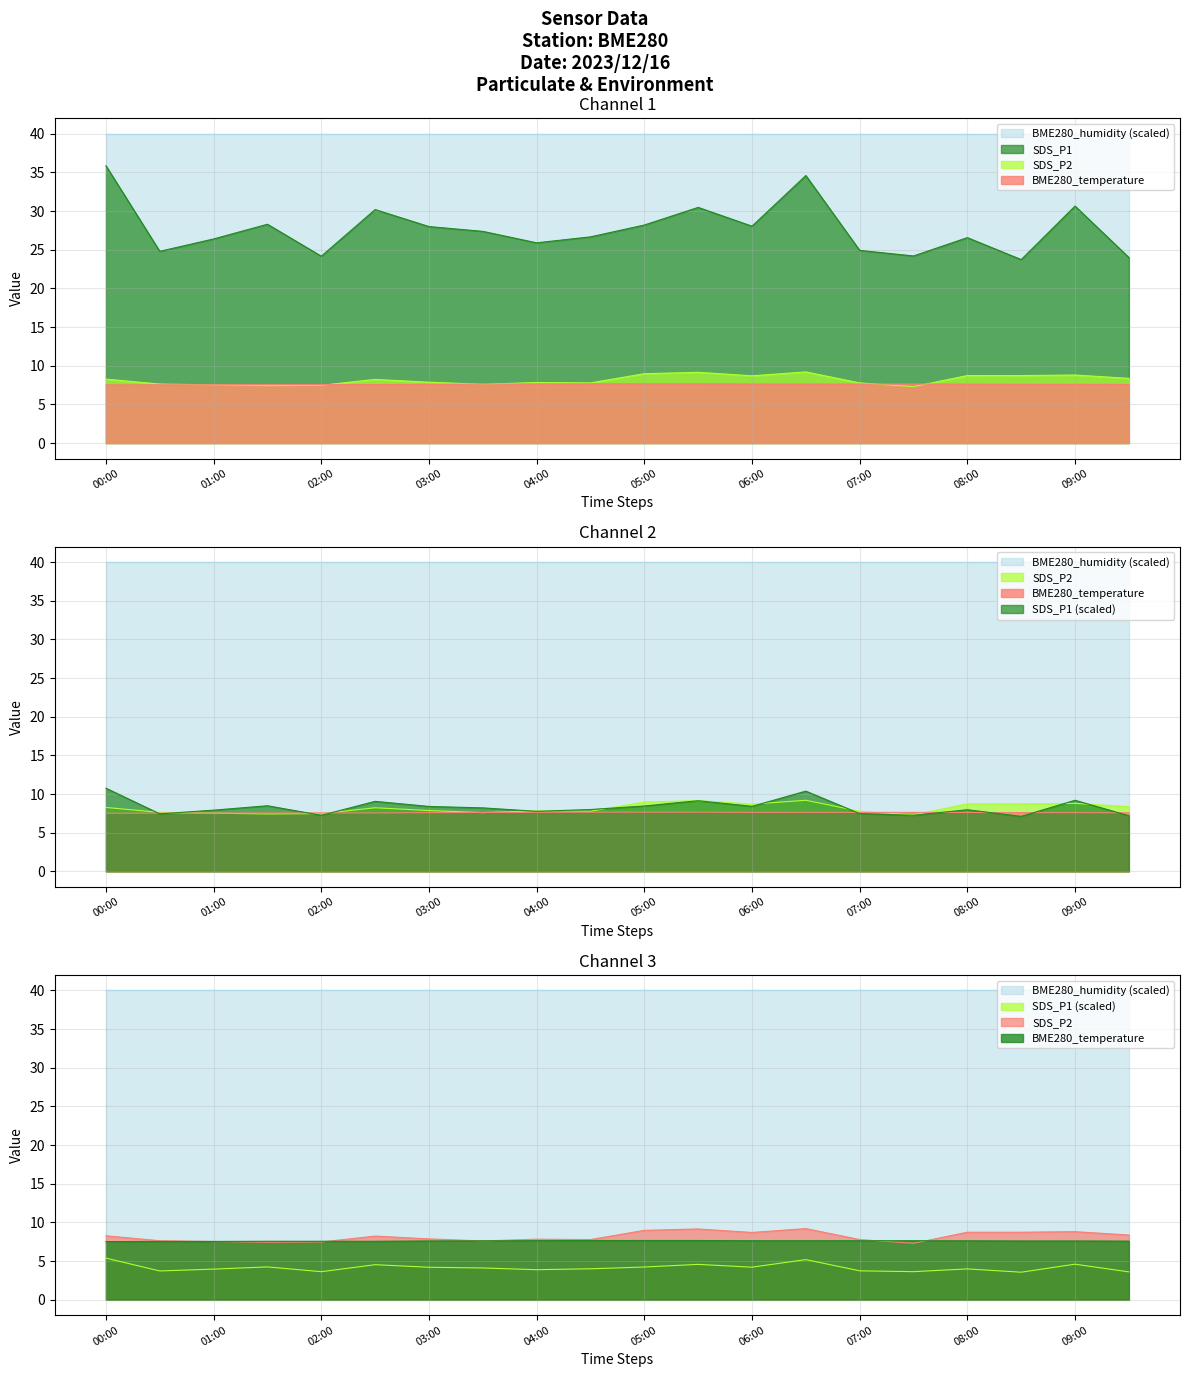

The value of SDS_P1 at 00:00 is 58.5. True or false?

False